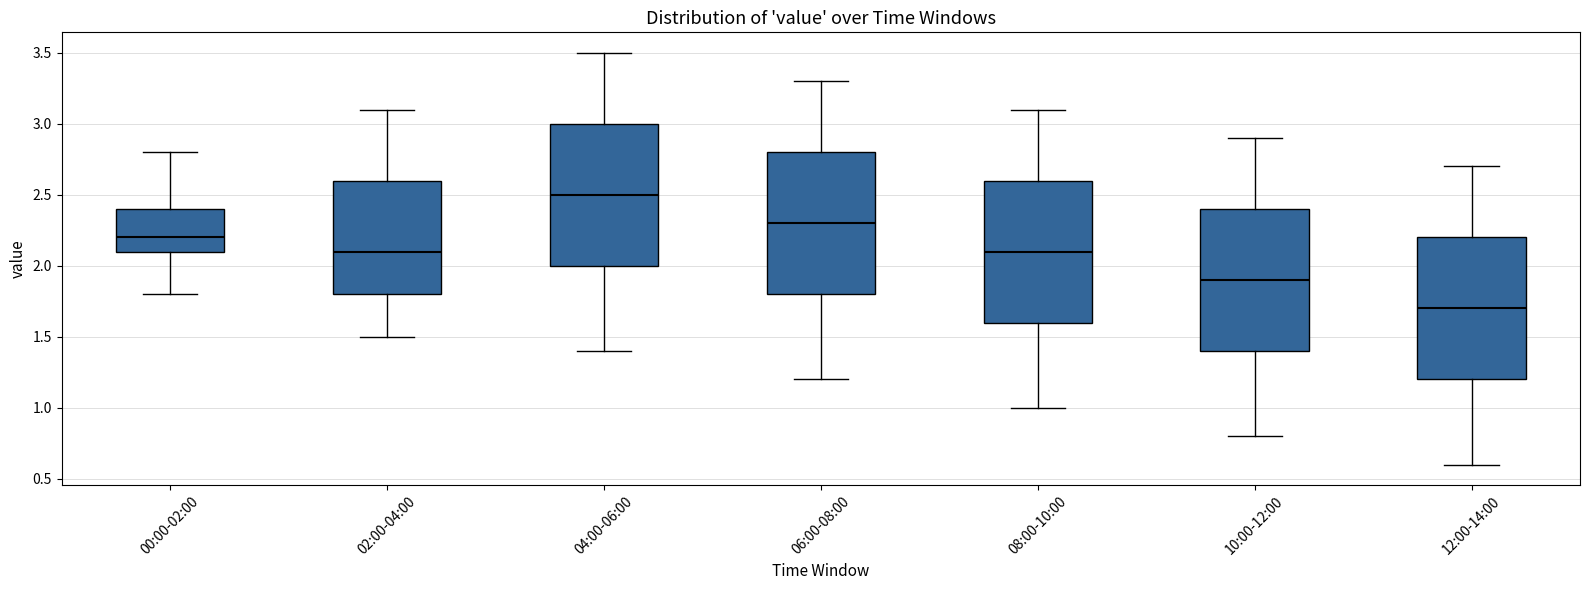

Reading left to right, read every box against the y-axis: the position of its median line, the range the box covers, and the ends of its whiskers. The values are not printed on the chart, so give them approximately, as read against the axis.

00:00-02:00: median 2.2, box 2.1 to 2.4, whiskers 1.8 to 2.8
02:00-04:00: median 2.1, box 1.8 to 2.6, whiskers 1.5 to 3.1
04:00-06:00: median 2.5, box 2.0 to 3.0, whiskers 1.4 to 3.5
06:00-08:00: median 2.3, box 1.8 to 2.8, whiskers 1.2 to 3.3
08:00-10:00: median 2.1, box 1.6 to 2.6, whiskers 1.0 to 3.1
10:00-12:00: median 1.9, box 1.4 to 2.4, whiskers 0.8 to 2.9
12:00-14:00: median 1.7, box 1.2 to 2.2, whiskers 0.6 to 2.7